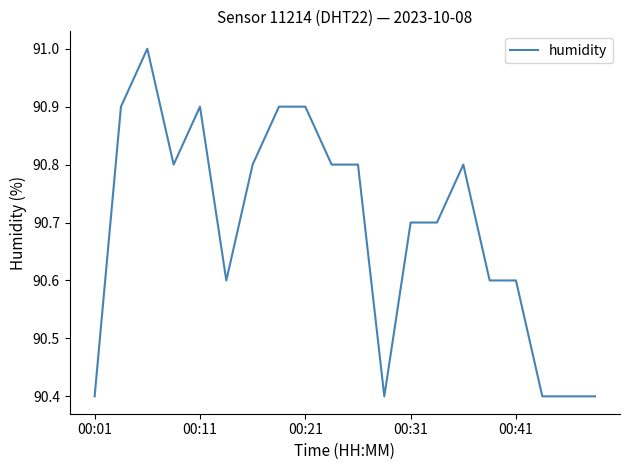

What is the difference between the maximum and minimum values?

0.6